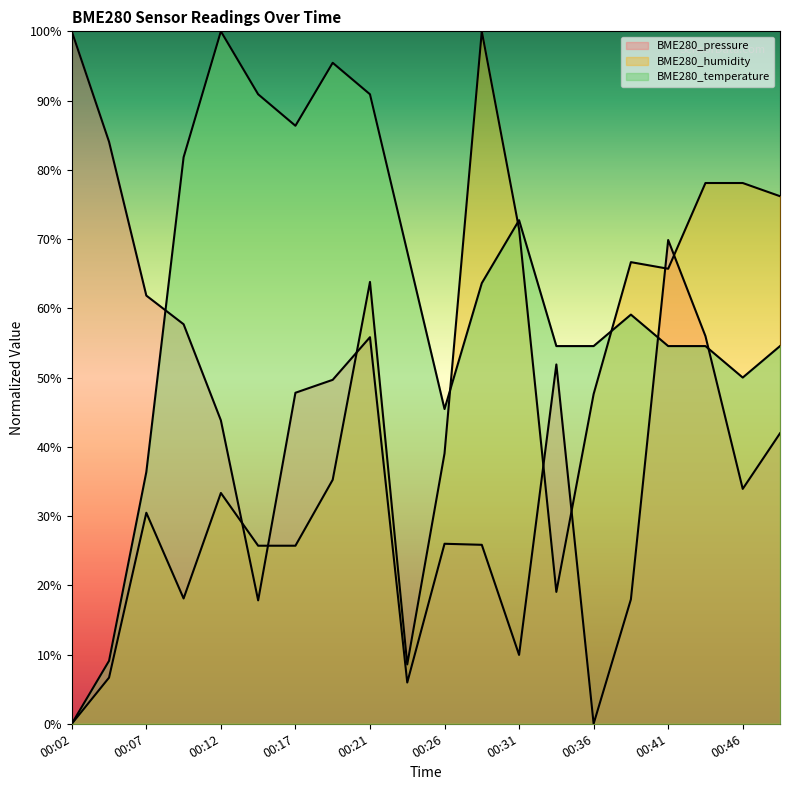

True or false: BME280_humidity has a value of 35.2 at 00:19.

True